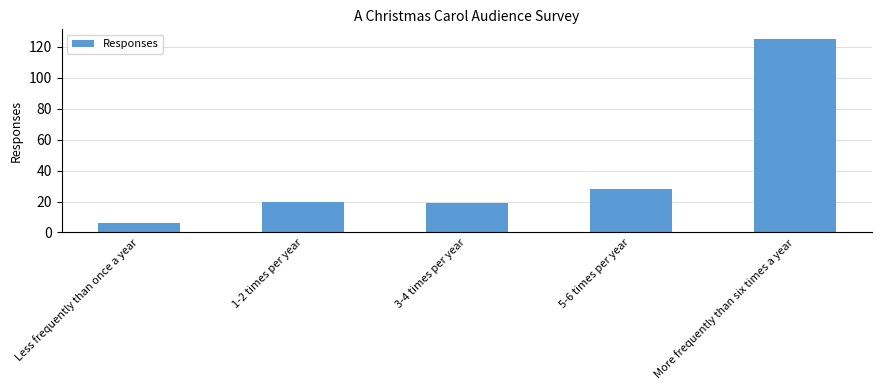

What is the label of the 3rd bar from the right?

3-4 times per year